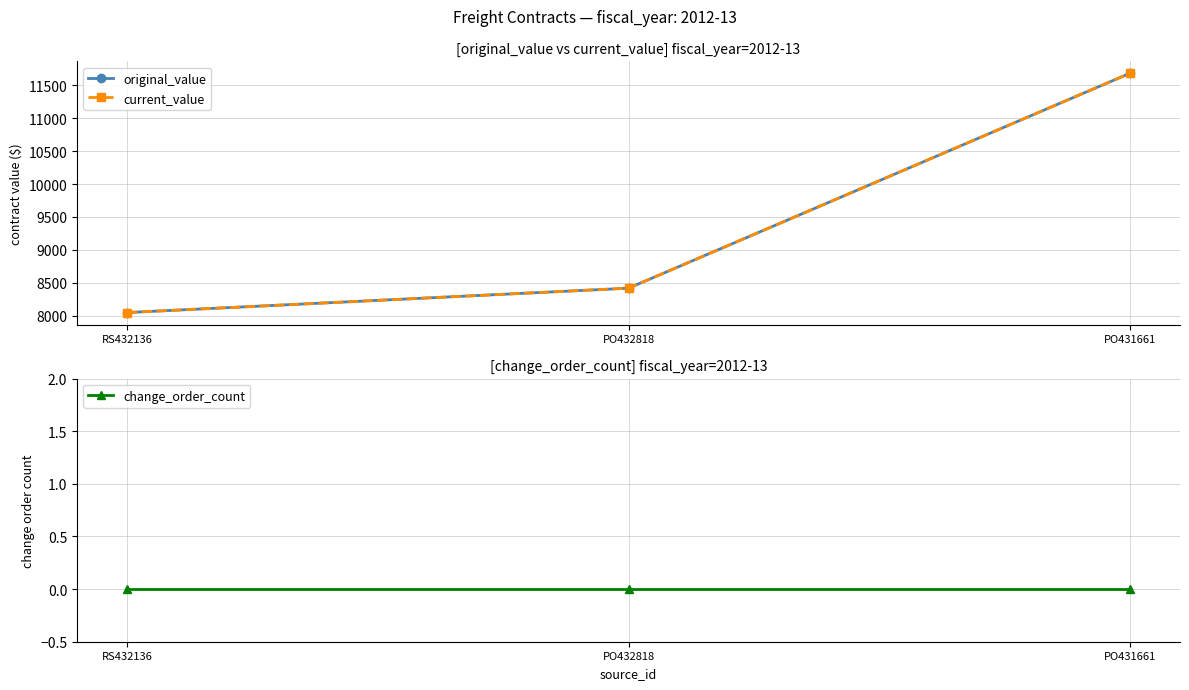

What is the difference between the current_value values at RS432136 and PO432818?

369.8